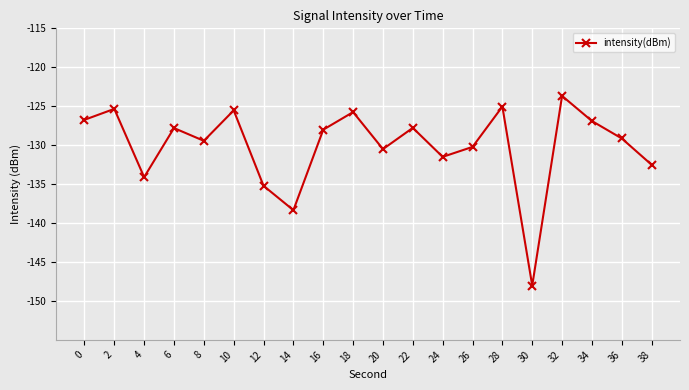

What is the approximate value at 34?

-126.9